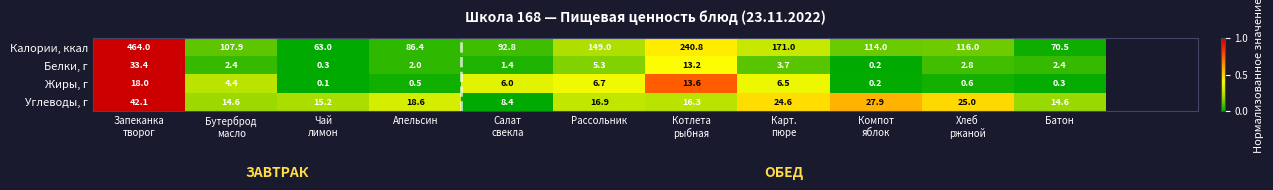

What is the total value across all series at Рассольник?

177.9